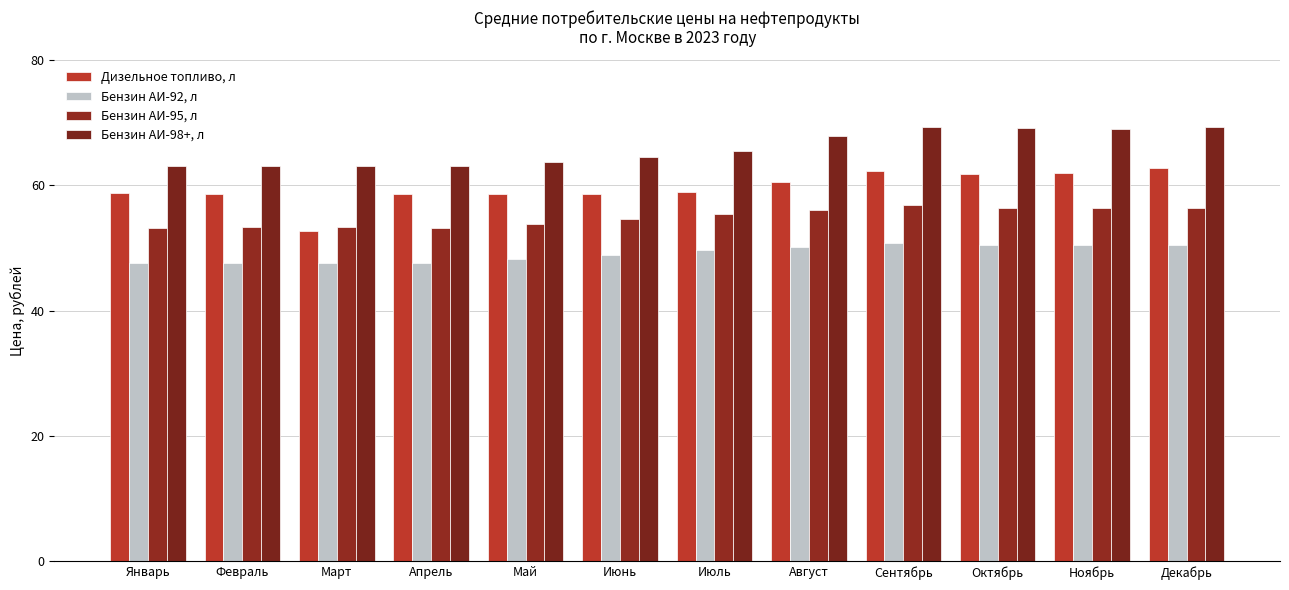

What is the label of the 8th bar from the left?

Август